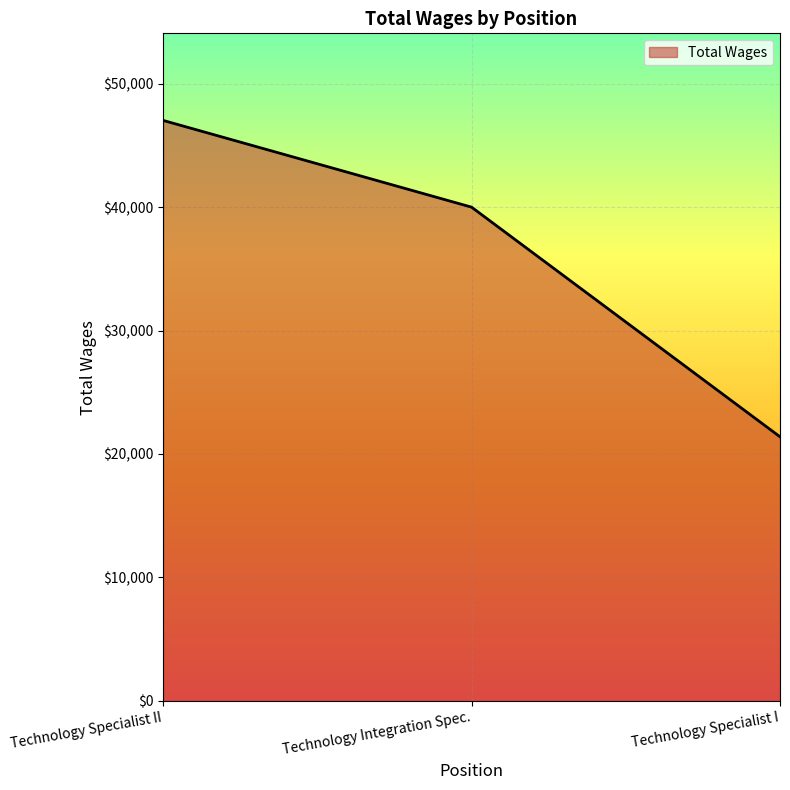

List the labels in order of value, smallest first.

Technology Specialist I, Technology Integration Spec., Technology Specialist II